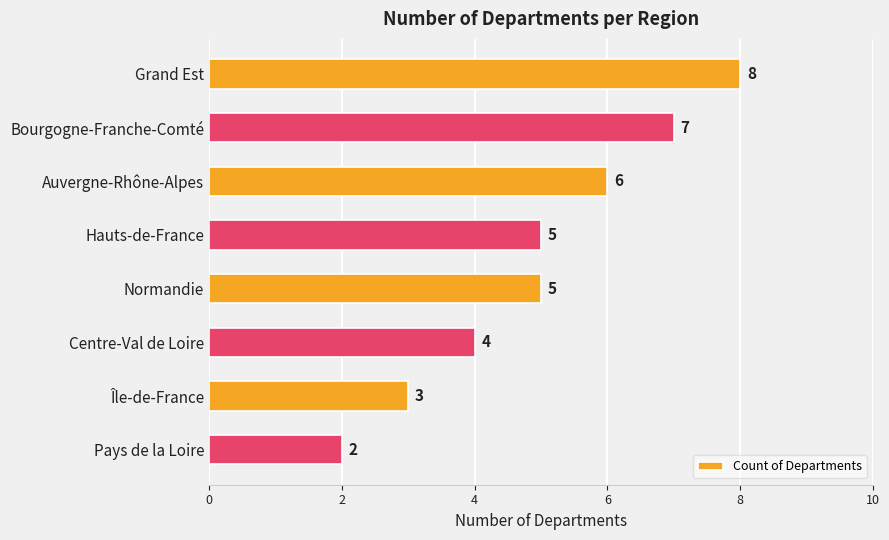

Which category has the lowest value across all series?

Pays de la Loire